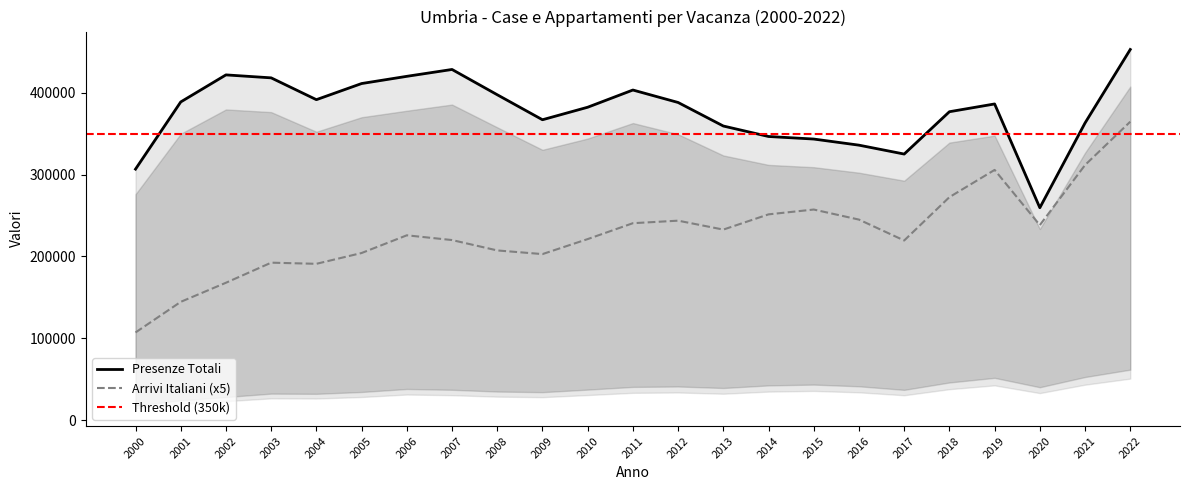

The value of Arrivi Italiani (x5) at 2009 is 202920. True or false?

True